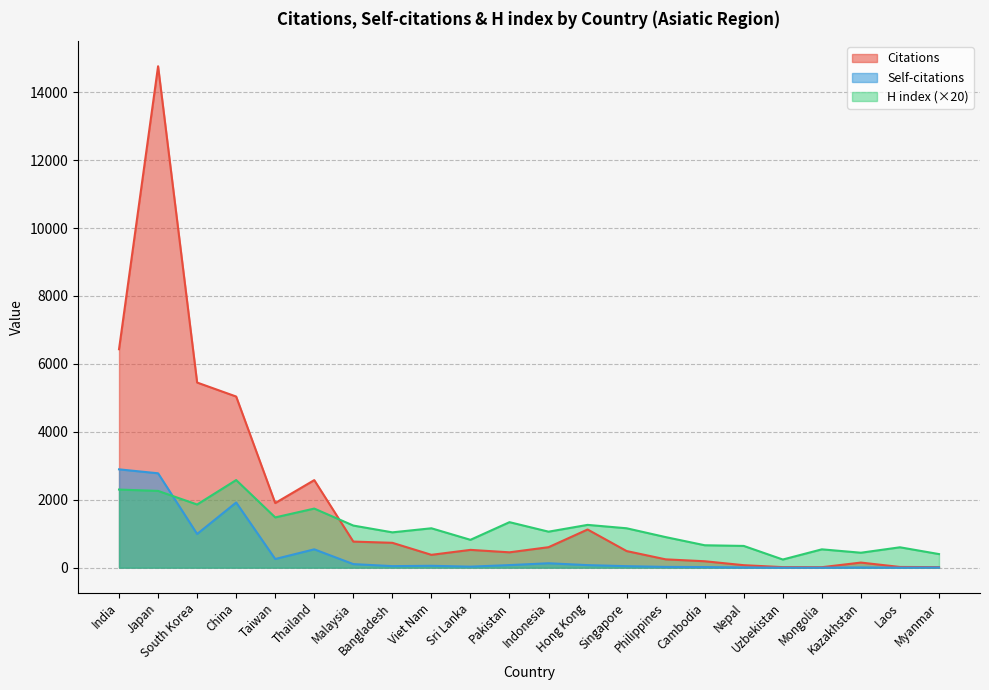

Which series has the widest spread of values?

Citations